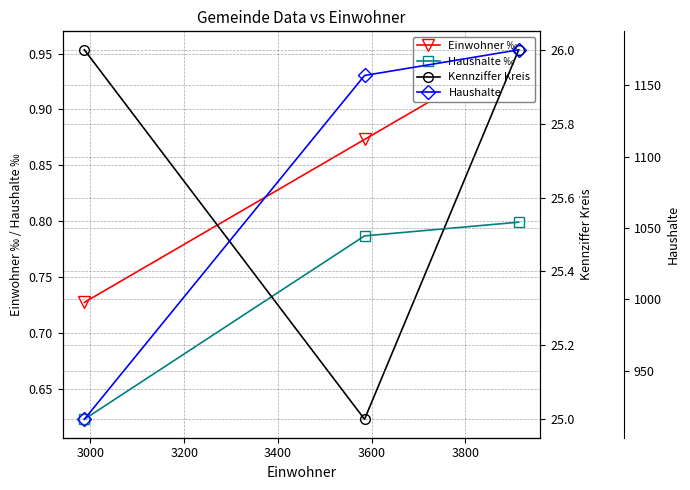

The value of Einwohner ‰ at 2800 is 0.6. True or false?

False